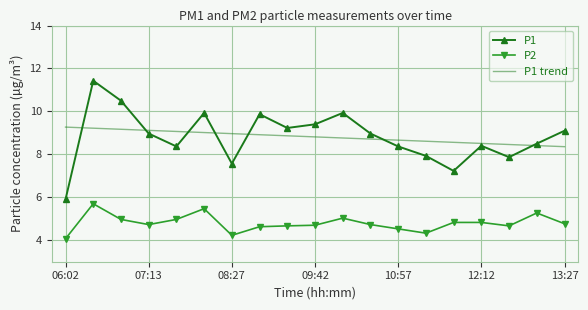

Which series has the largest range (max minus min)?

P1